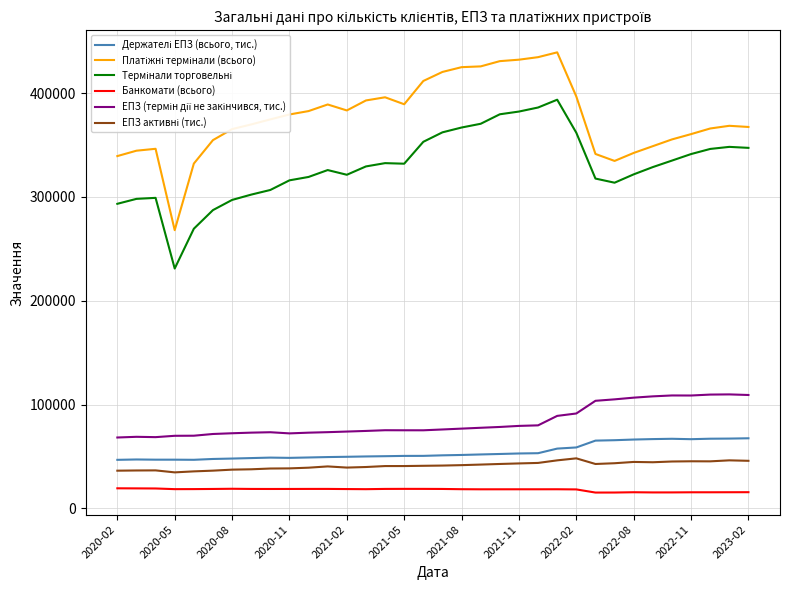

What is the greatest value displayed?

439160.0